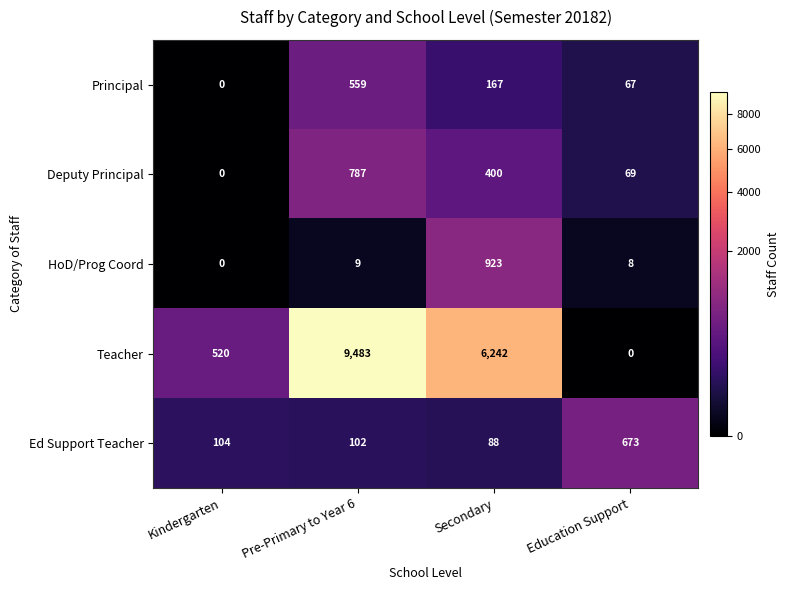

What is the average value of the Ed Support Teacher series?

242